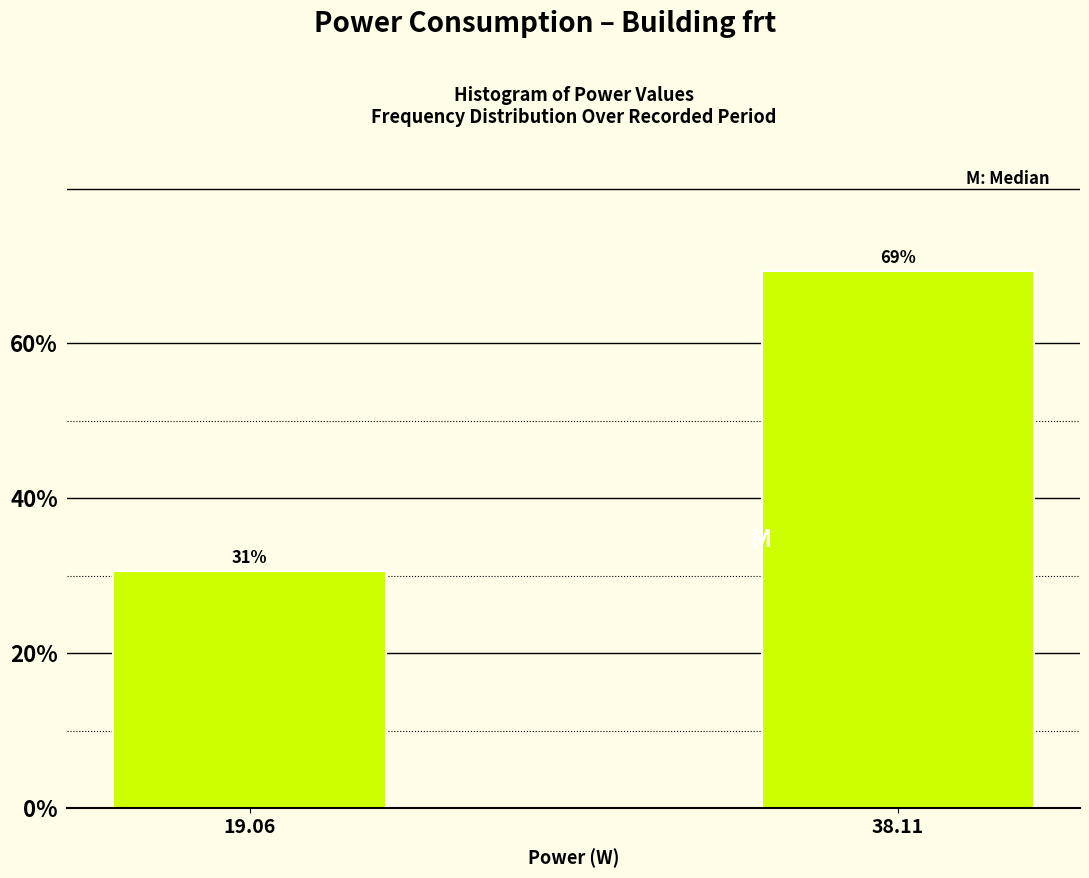

The value at 38.11 is 69.3. True or false?

True